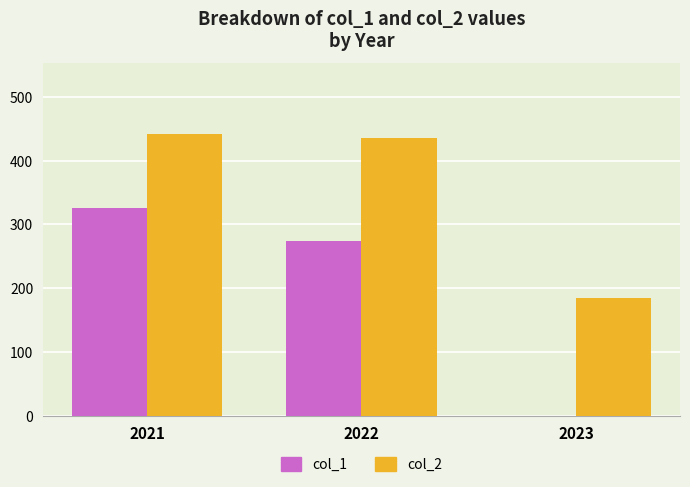

The col_2 series shows 442 at 2021. True or false?

True